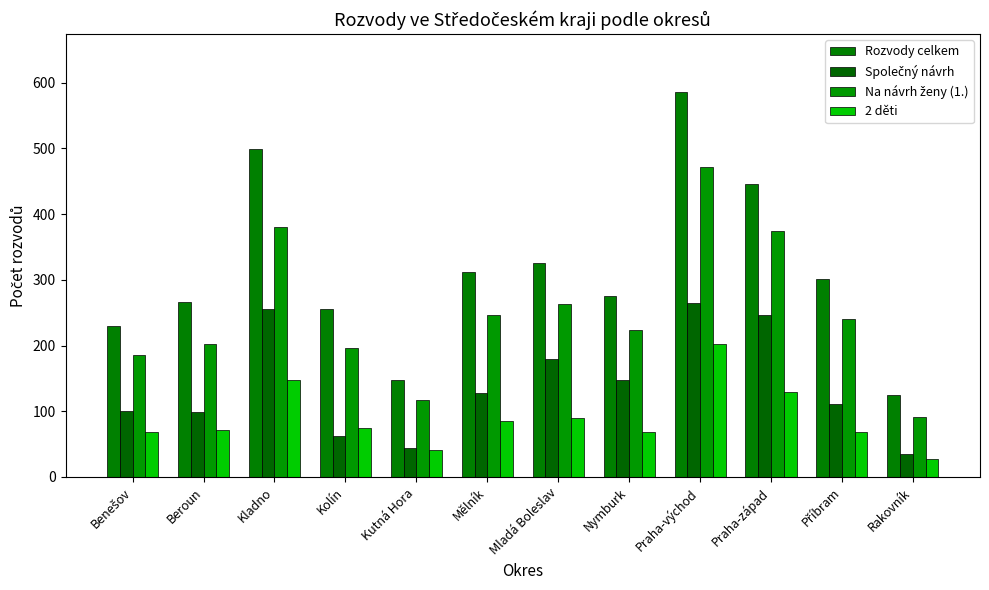

What position from the right is Benešov?

12